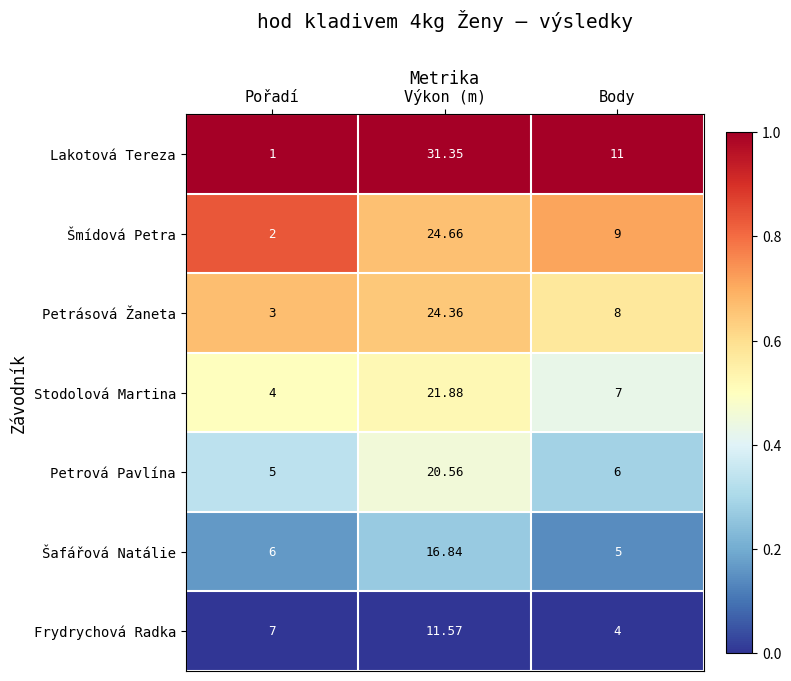

Rank the categories by Frydrychová Radka value from highest to lowest.

Výkon (m), Pořadí, Body